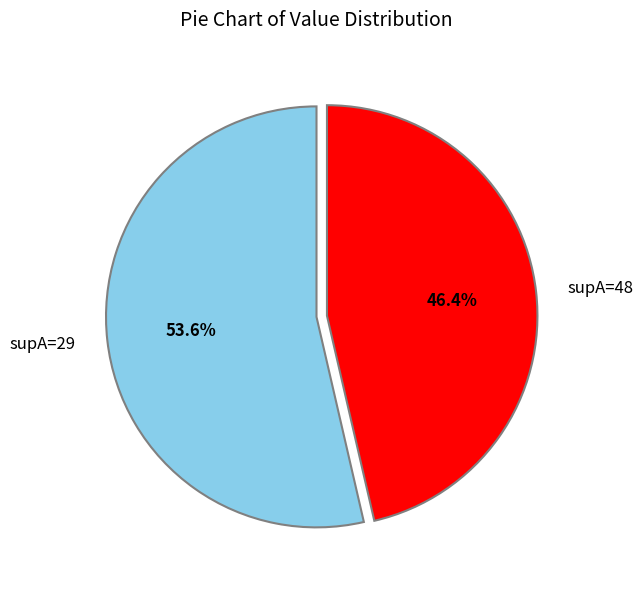

Rank the categories by value from lowest to highest.

supA=48, supA=29